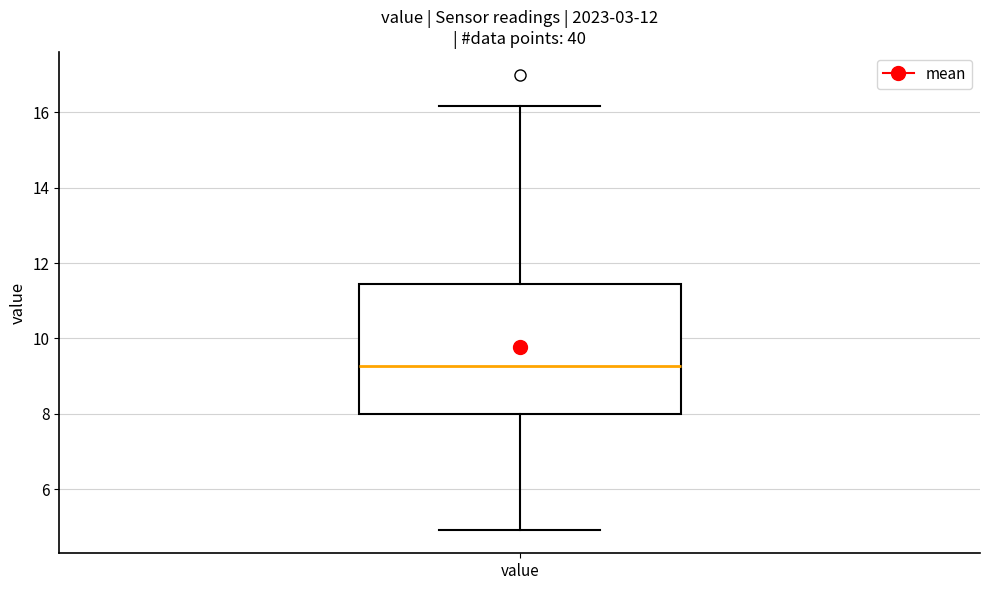

Transcribe this box plot: give where the median line is, the range the box spans, and where the two whiskers end, as read against the y-axis. The values are not printed on the chart, so give them approximately, as read against the axis.

median 9.2, box 8.0 to 11.4, whiskers 5.0 to 16.2